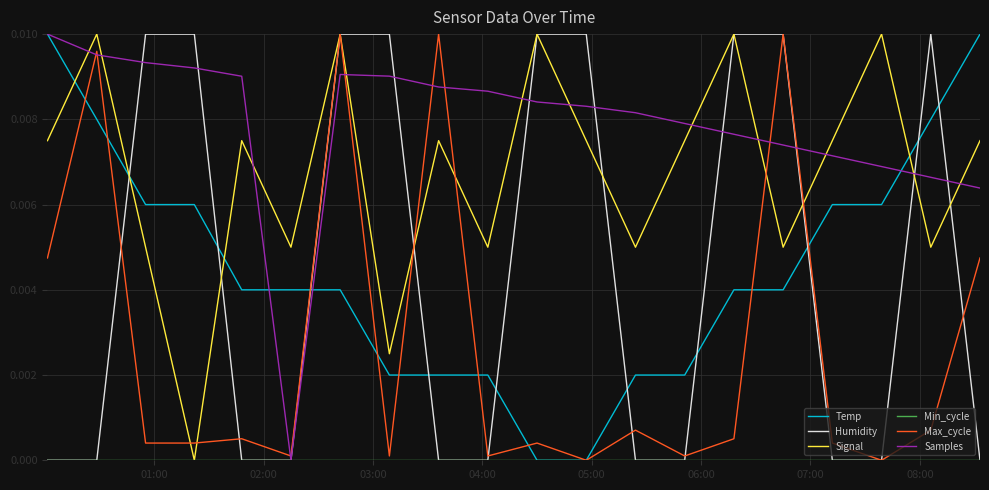

Which series has the largest total across all categories?

Samples